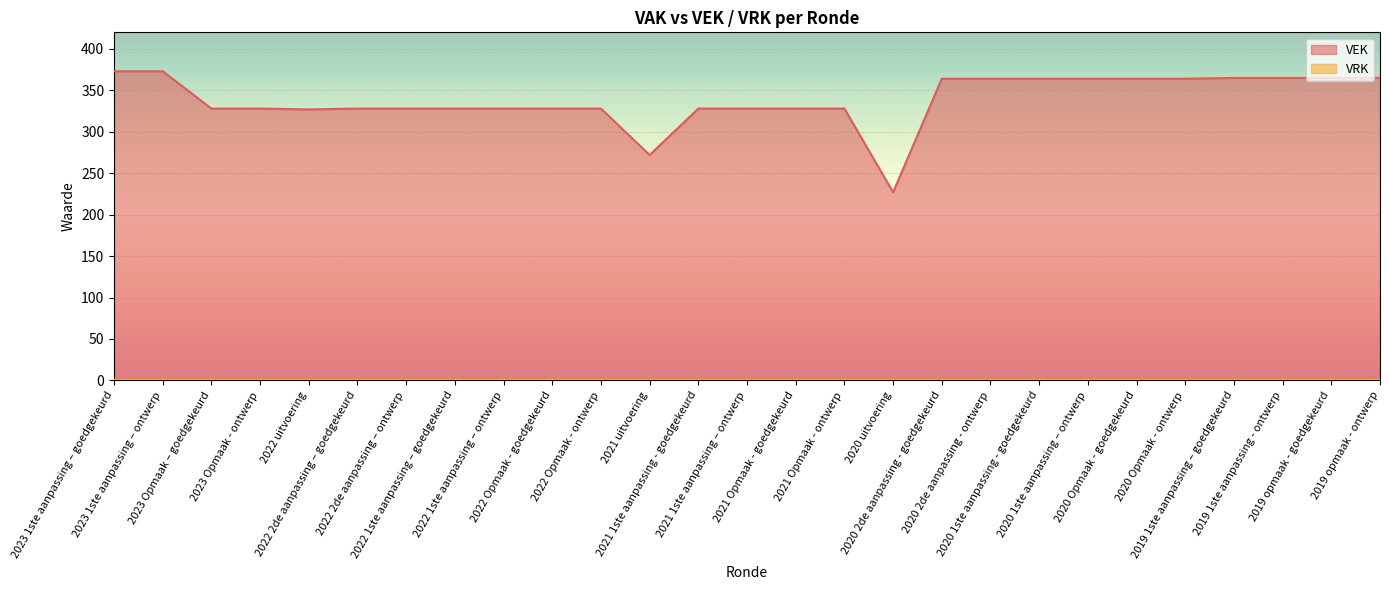

How many series are shown in this chart?

2